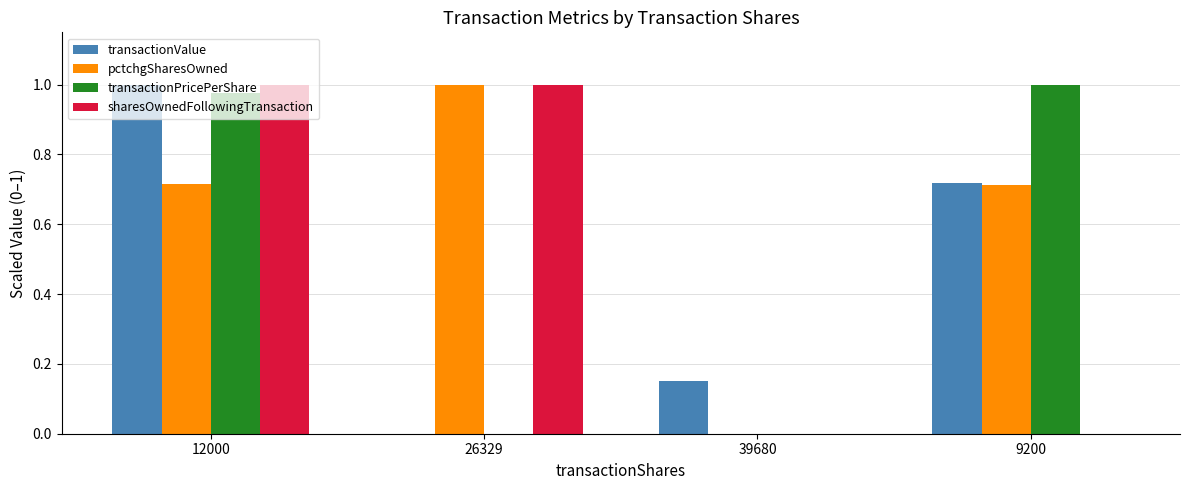

How many transactionValue values are between 0 and 1?

4